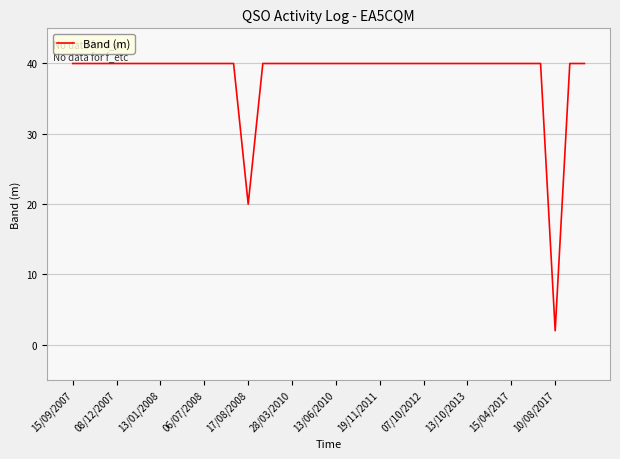

What is the greatest value displayed?

40